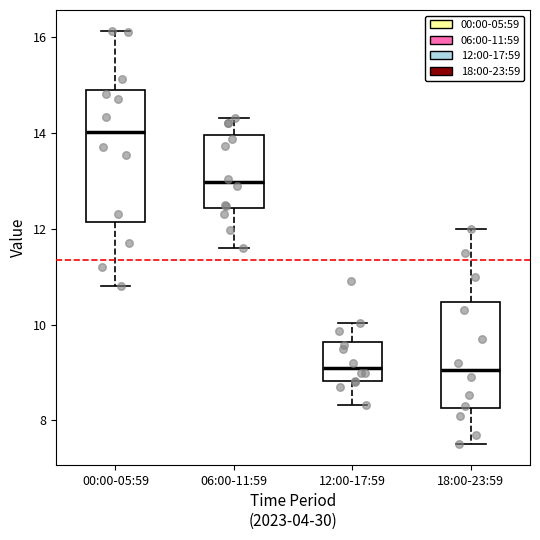

Which box's median line is the highest?

00:00-05:59